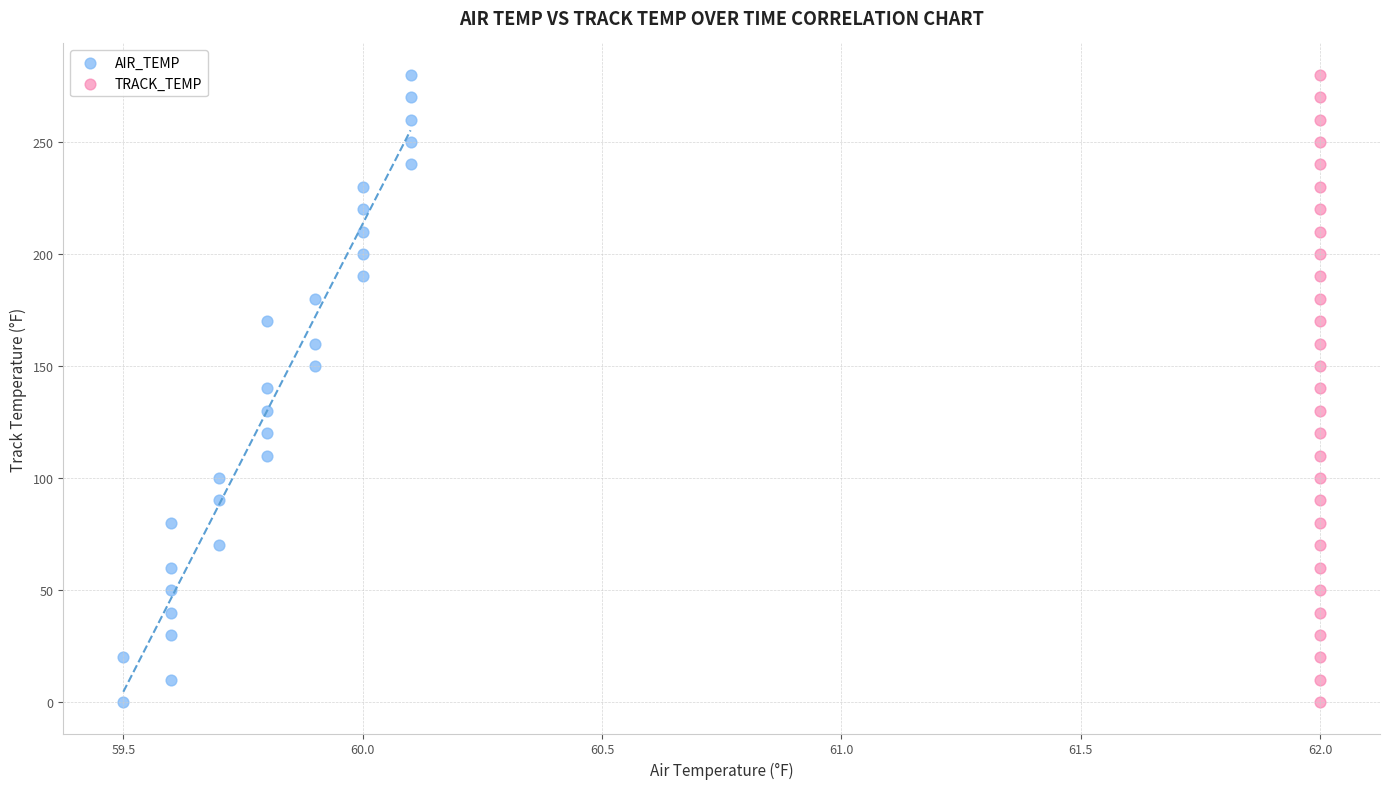

What are all the series names shown in the legend?

AIR_TEMP, TRACK_TEMP